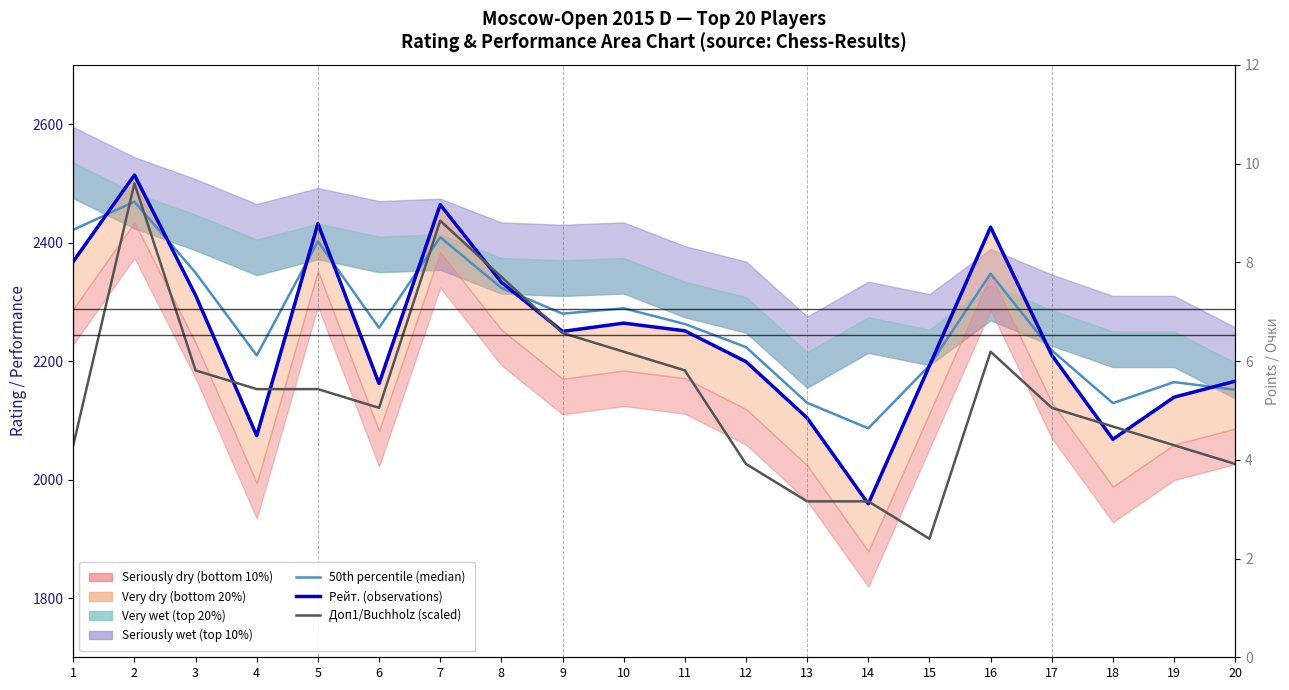

At 3, list the series in order from largest to smallest.

50th percentile (median), Рейт. (observations), Доп1/Buchholz (scaled)